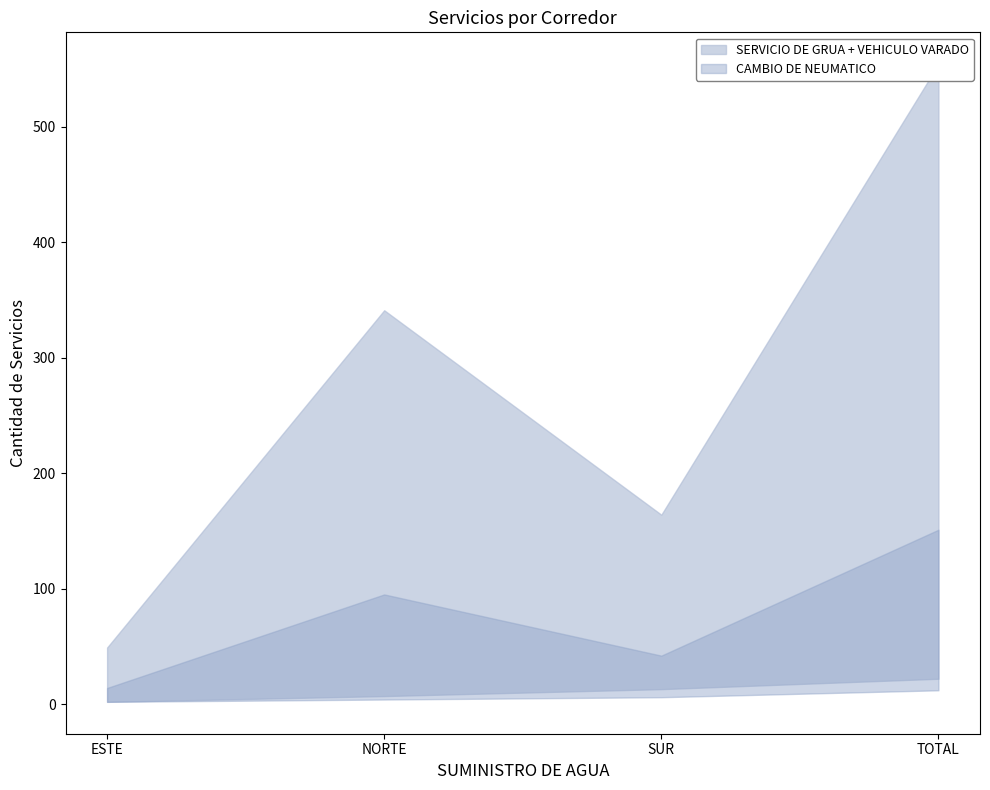

How many data points does each series have?

4